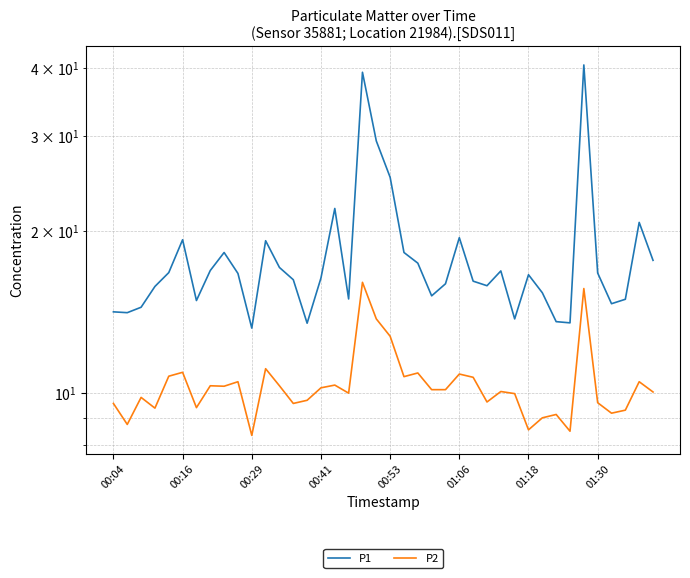

How many lines are shown in the chart?

2